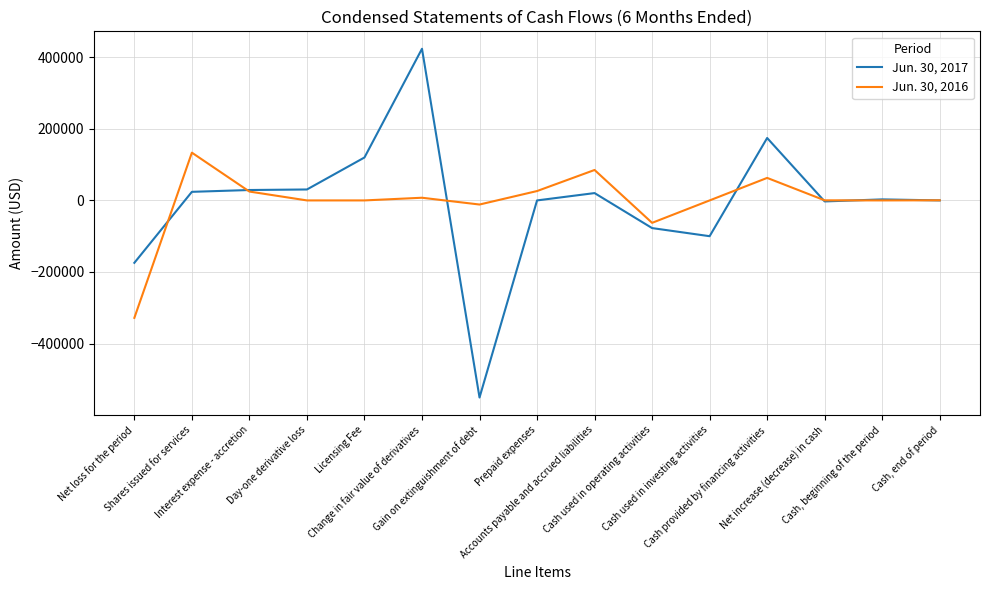

What is the minimum value for Jun. 30, 2017?

-550962